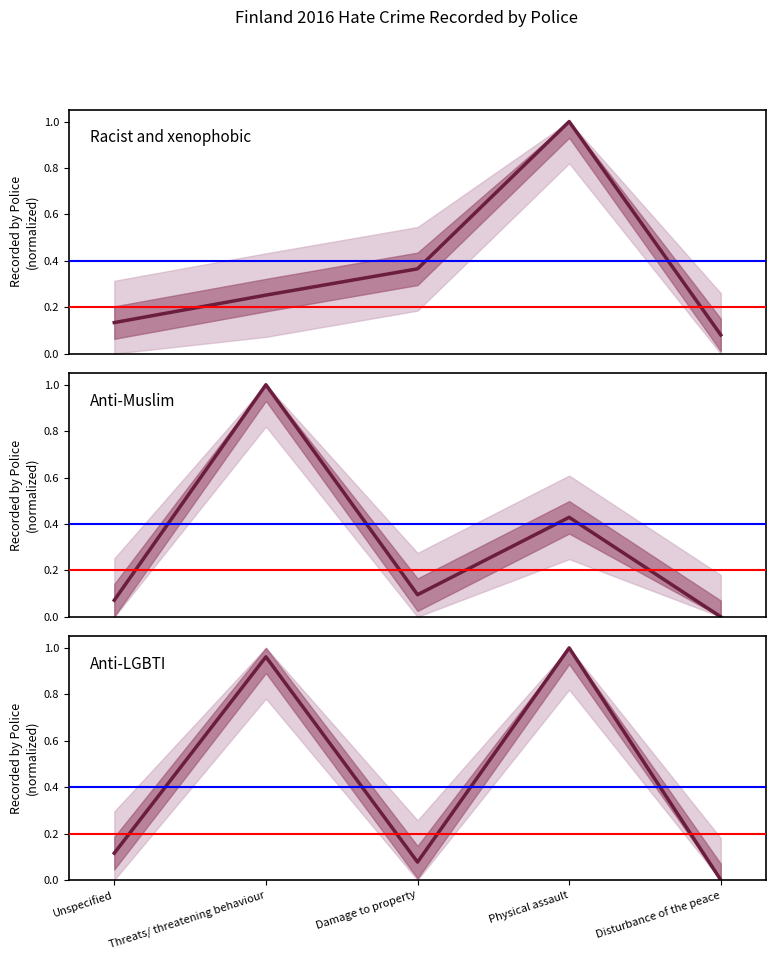

At which category does Anti-Muslim hate crime reach its first local valley?

Damage to property